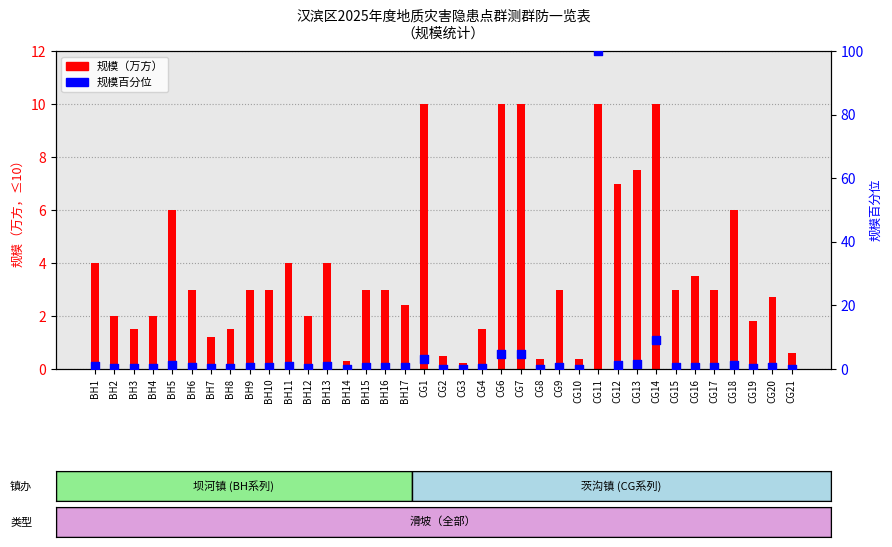

Which series reaches the maximum Y coordinate?

规模百分位